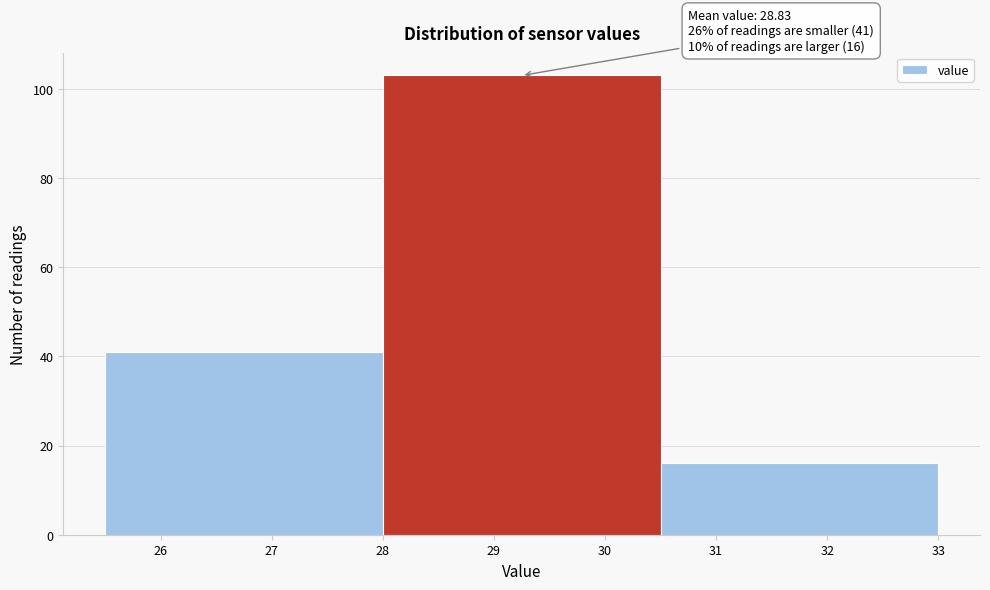

Over which range of the x-axis is the bar tallest?

28.0 to 30.5